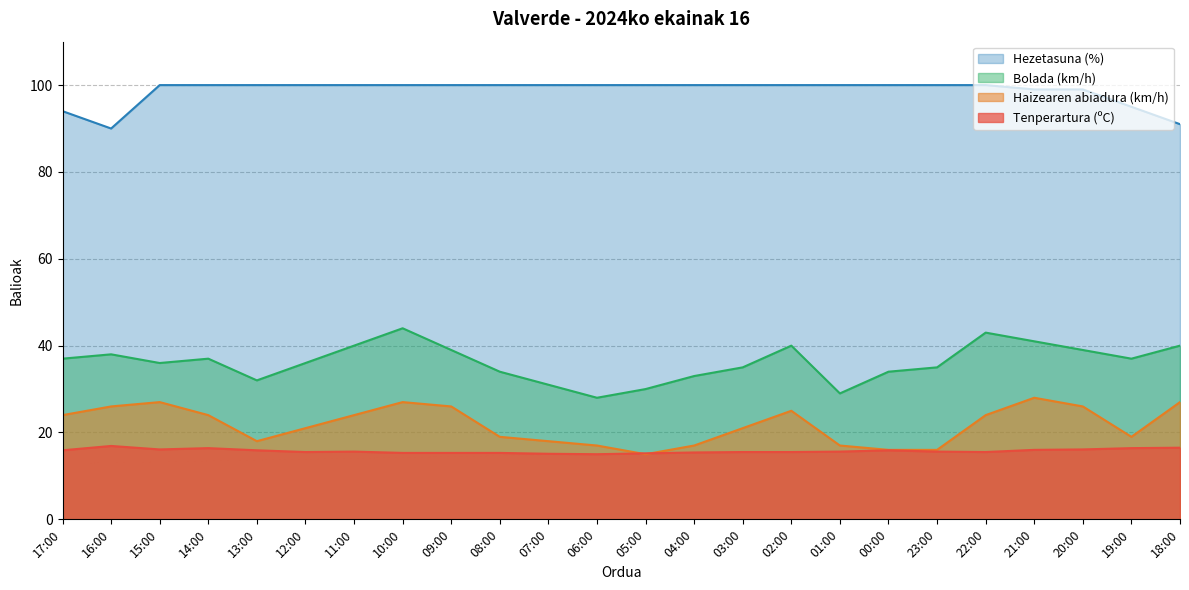

Which label corresponds to the largest value in the chart?

15:00